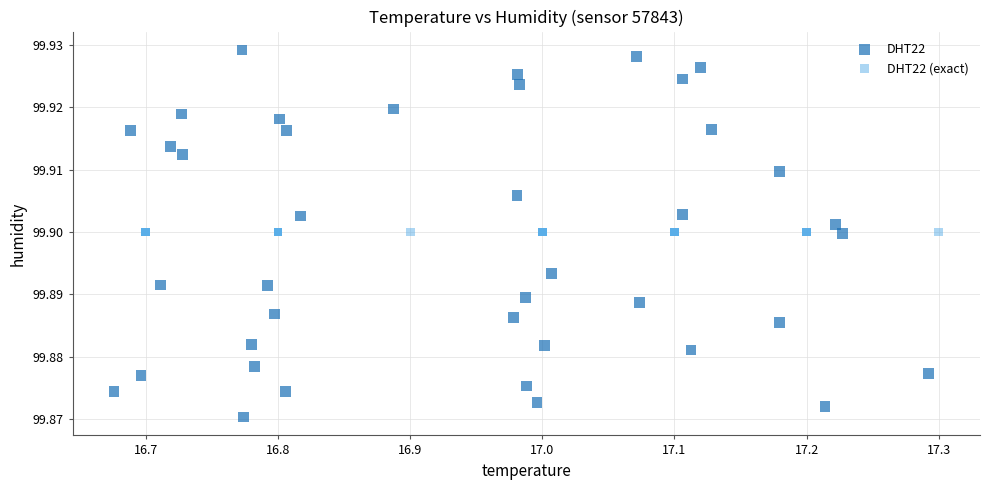

Which series contains the highest Y value?

DHT22